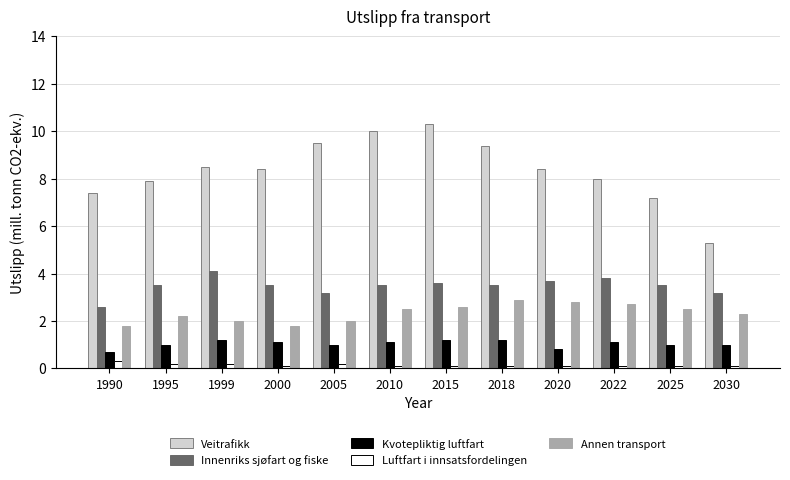

What is the value of the Annen transport bar at the 3rd from the left?

2.0